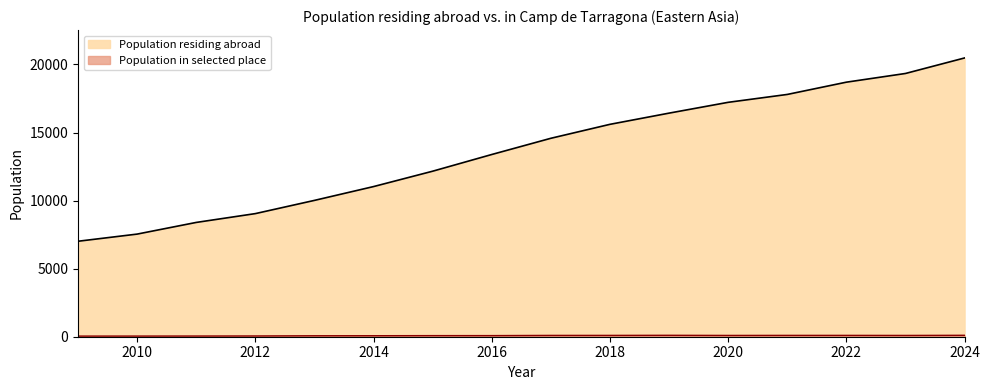

The chart shows a value of 26960 at 2020. True or false?

False